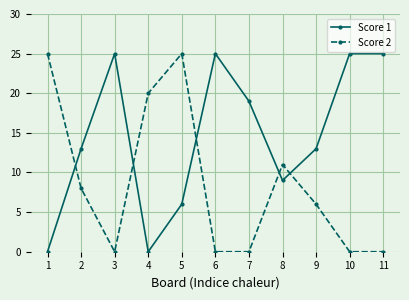

What is the difference between the highest and lowest values at 5?

19